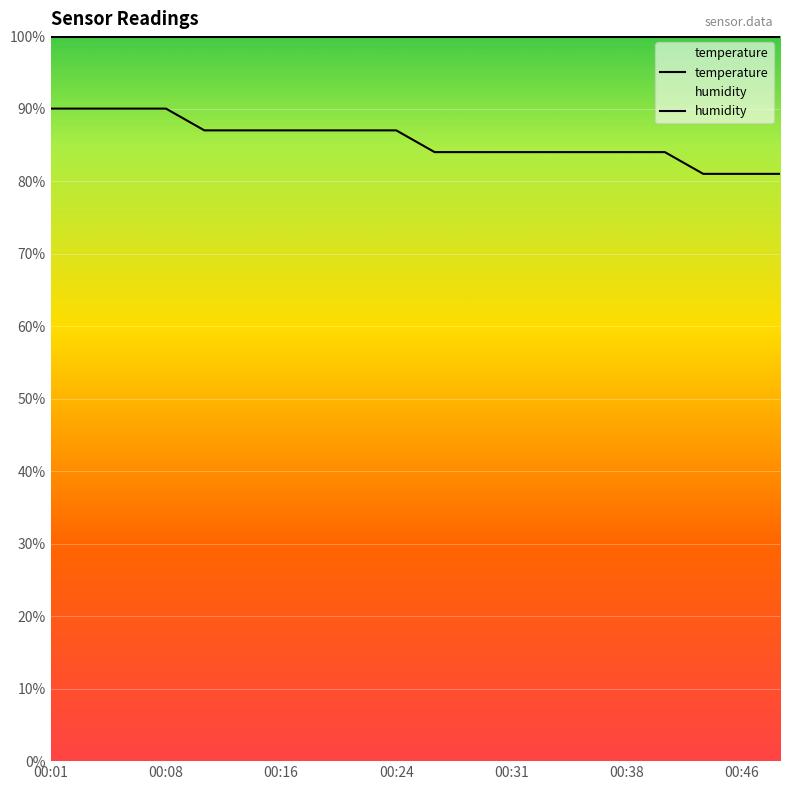

Between 16 and 00:16, which is larger?

00:16